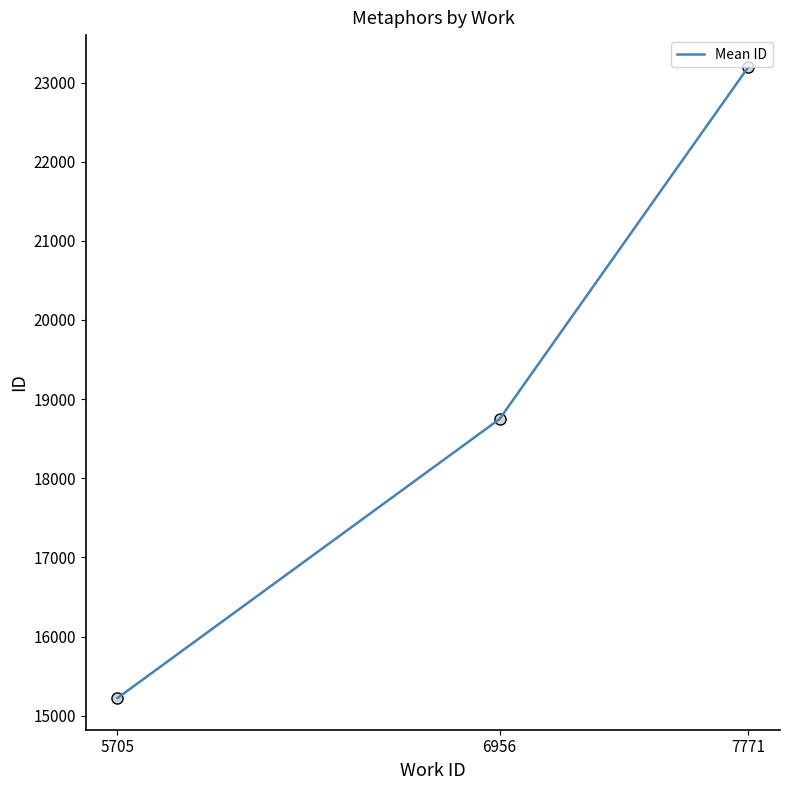

Reading left to right, extract all data points from this chart.

5705=15222	6956=18748	7771=23199